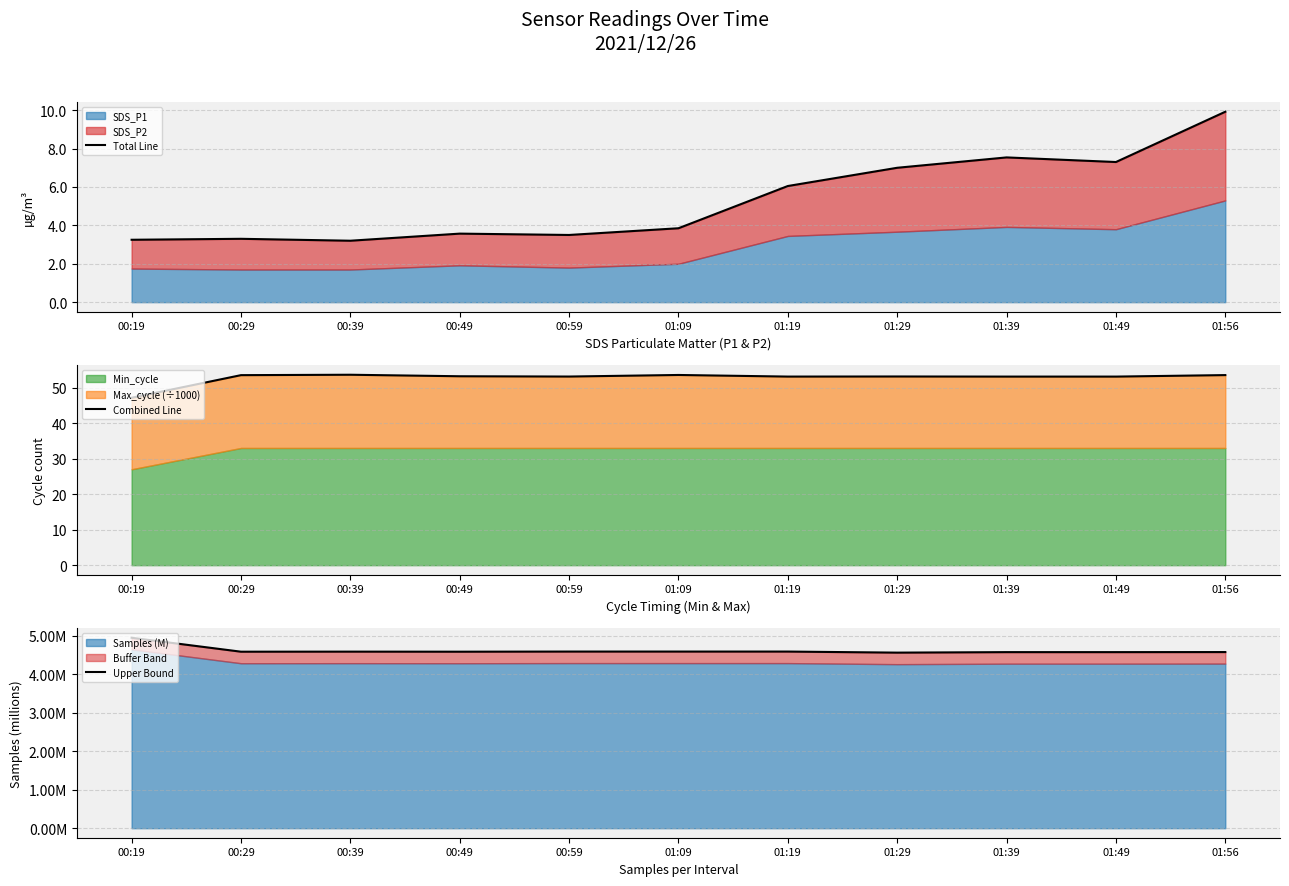

What position from the left is 01:29?

8